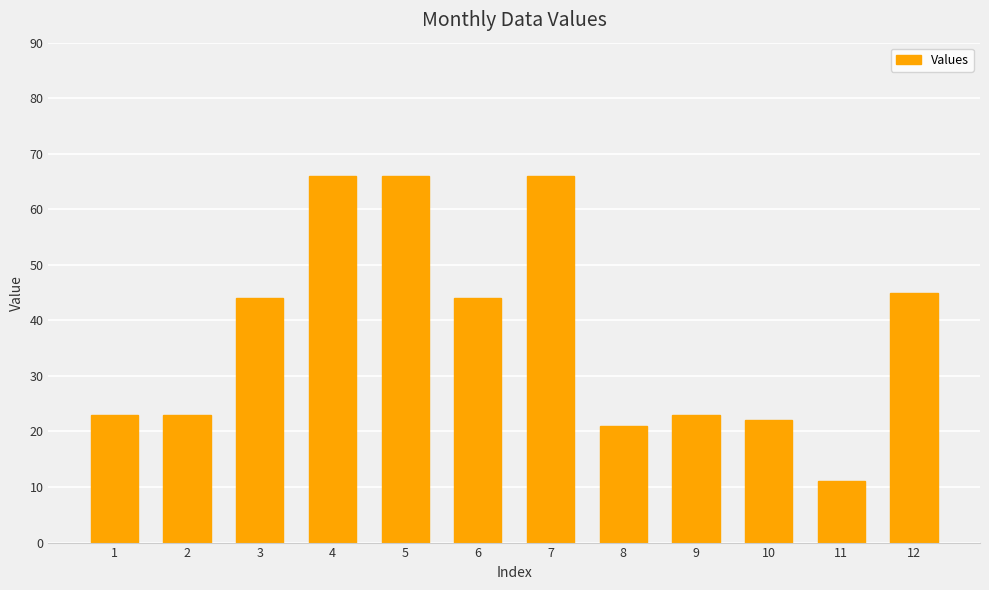

What is the difference between the values at 5 and 12?

21